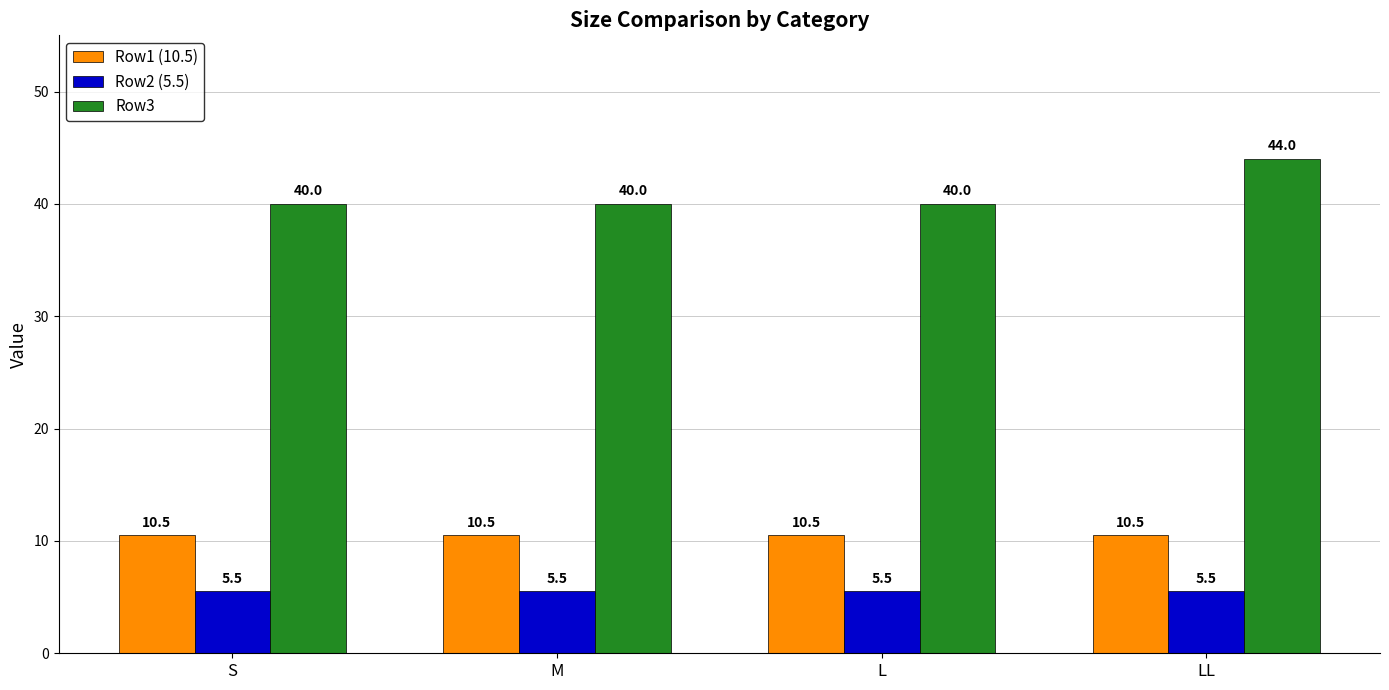

Reading left to right, what are all the values shown in this chart?

Row1 (10.5): 10.5	10.5	10.5	10.5
Row2 (5.5): 5.5	5.5	5.5	5.5
Row3: 40.0	40.0	40.0	44.0